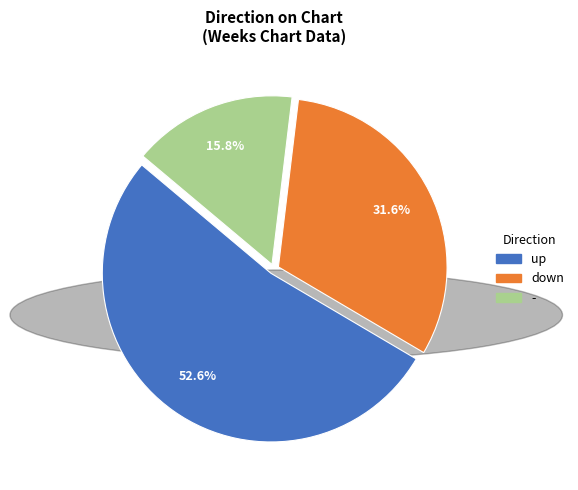

Count the number of slices in the pie.

3